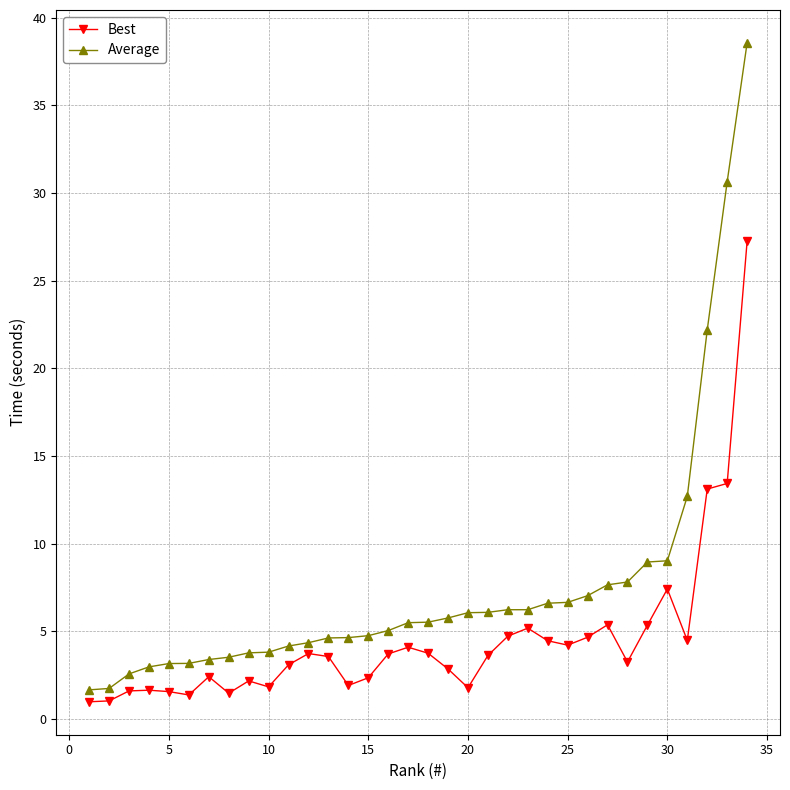

Which series has the largest range (max minus min)?

Average